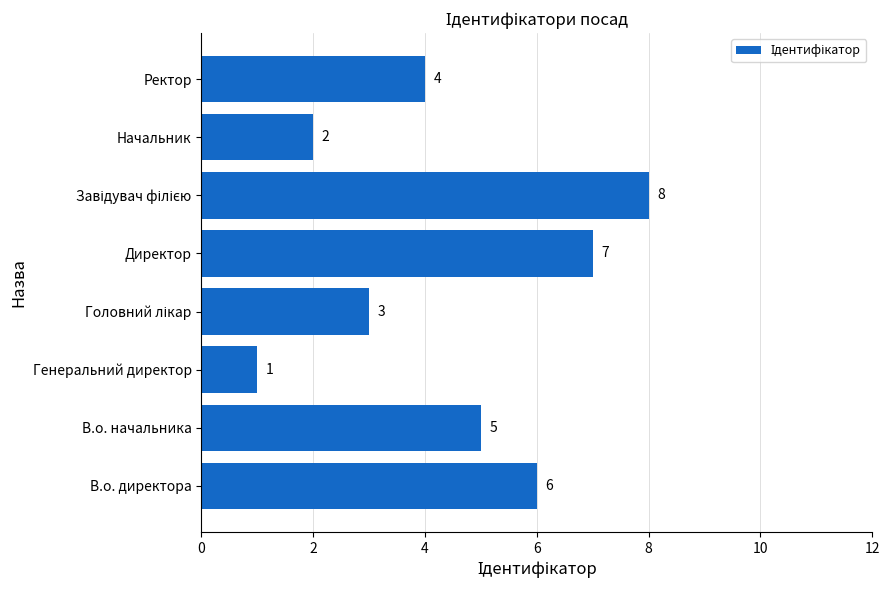

At which label is the value closest to 4?

Ректор